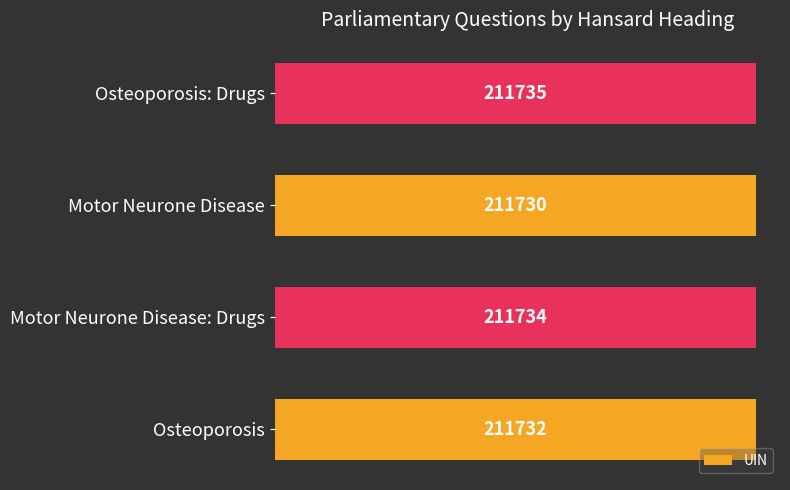

How many bars are there in total?

4